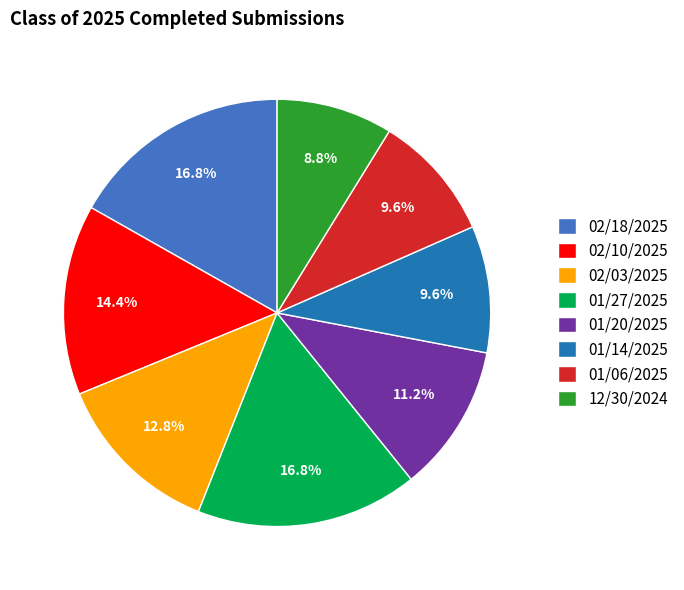

To the nearest percent, what portion does 01/06/2025 represent?

10%